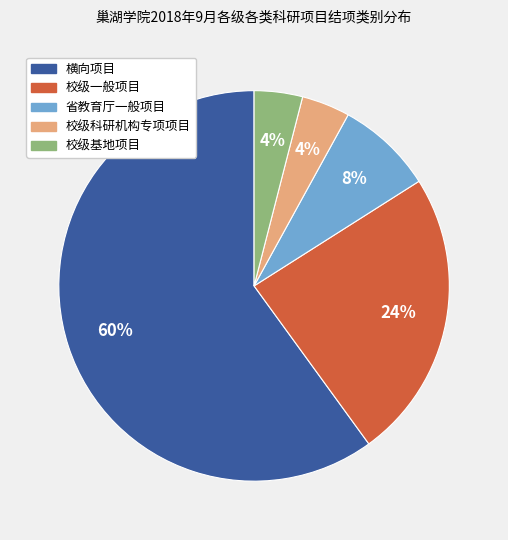

Combined, do 横向项目 and 校级科研机构专项项目 account for over 50%?

Yes